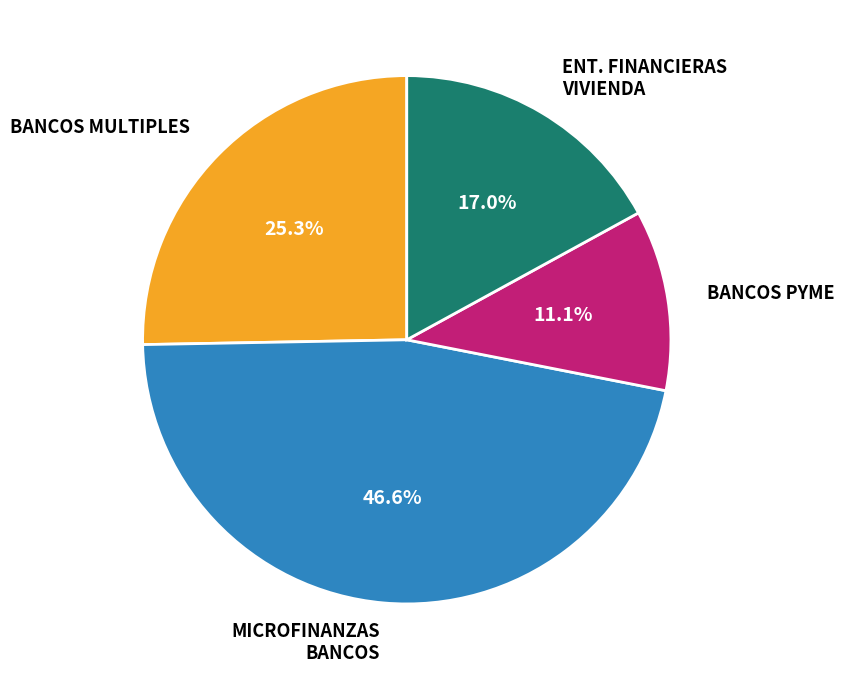

What percentage do ENT. FINANCIERAS VIVIENDA and MICROFINANZAS together represent?

63.6%